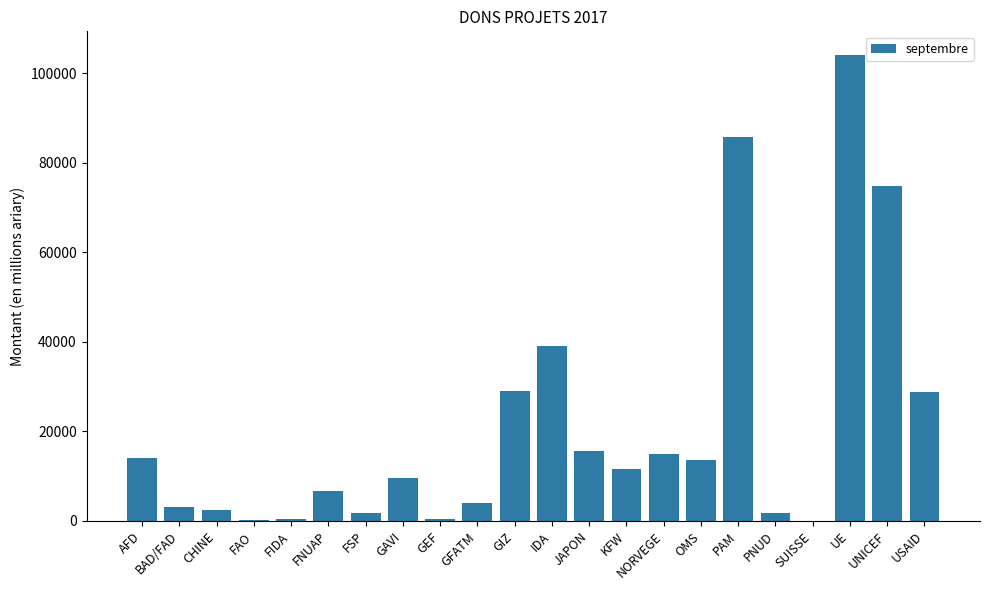

Are the bars horizontal?

No